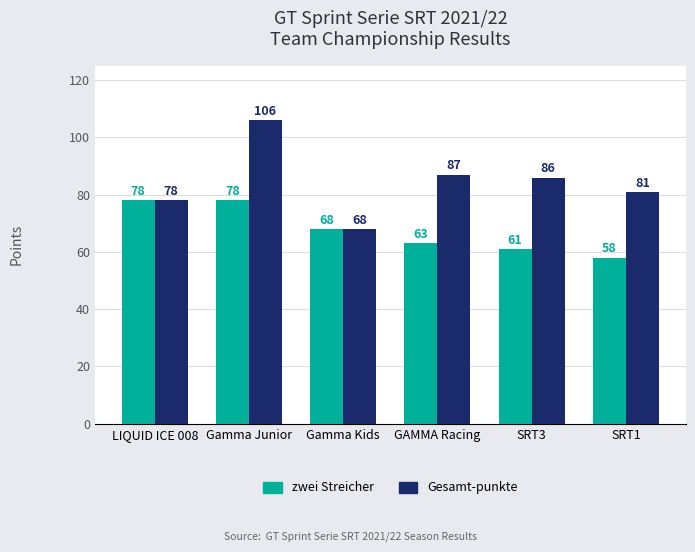

How many values in the zwei Streicher series are below 68?

3